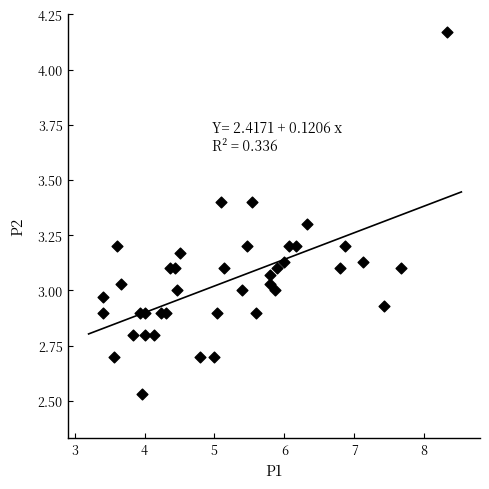

What is the range of X values (max minus min)?

4.9